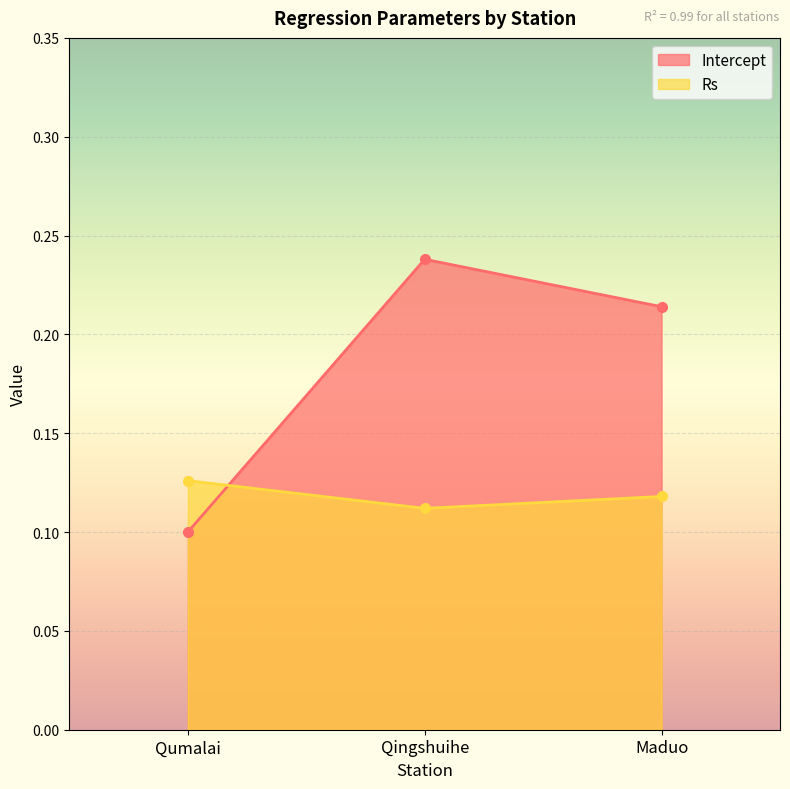

List the labels in order of Rs value, smallest first.

Qingshuihe, Maduo, Qumalai